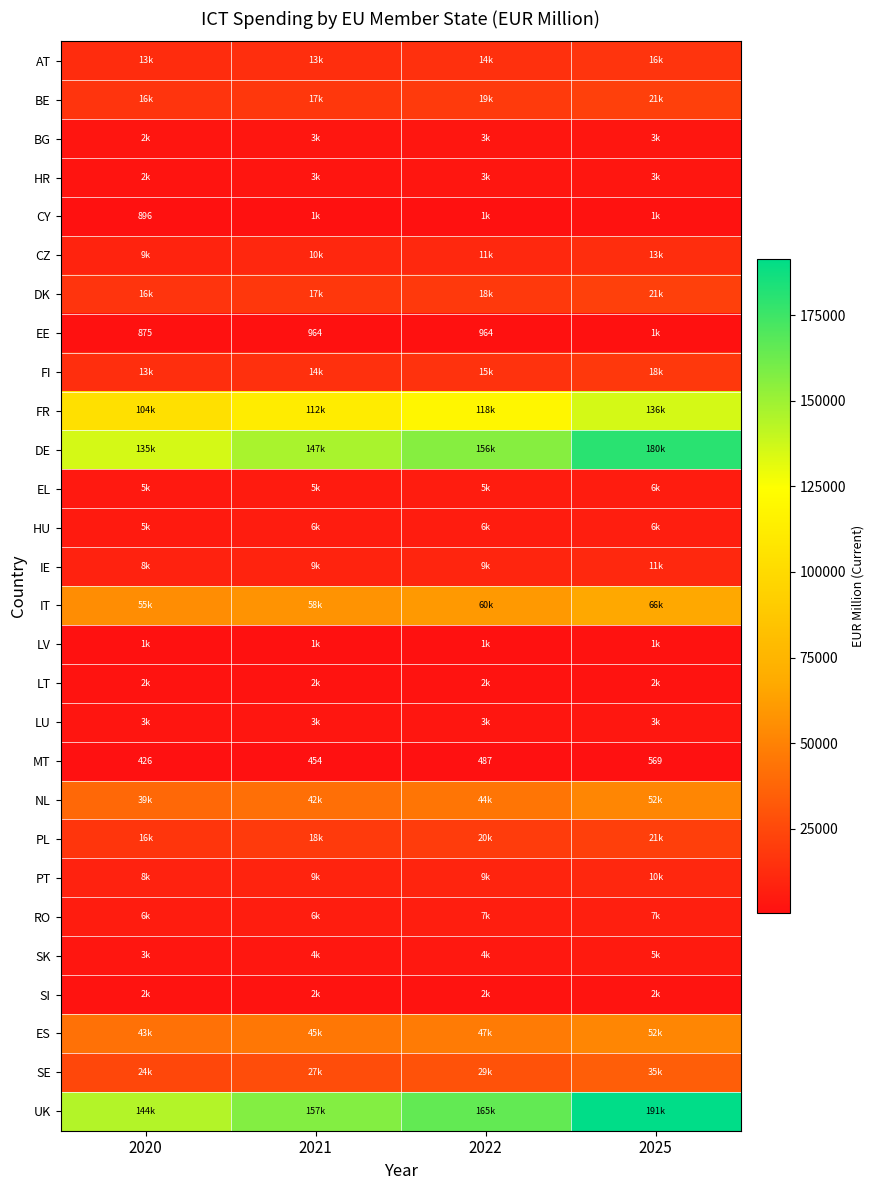

Is it true that CY equals 1204.6 at 2025?

True